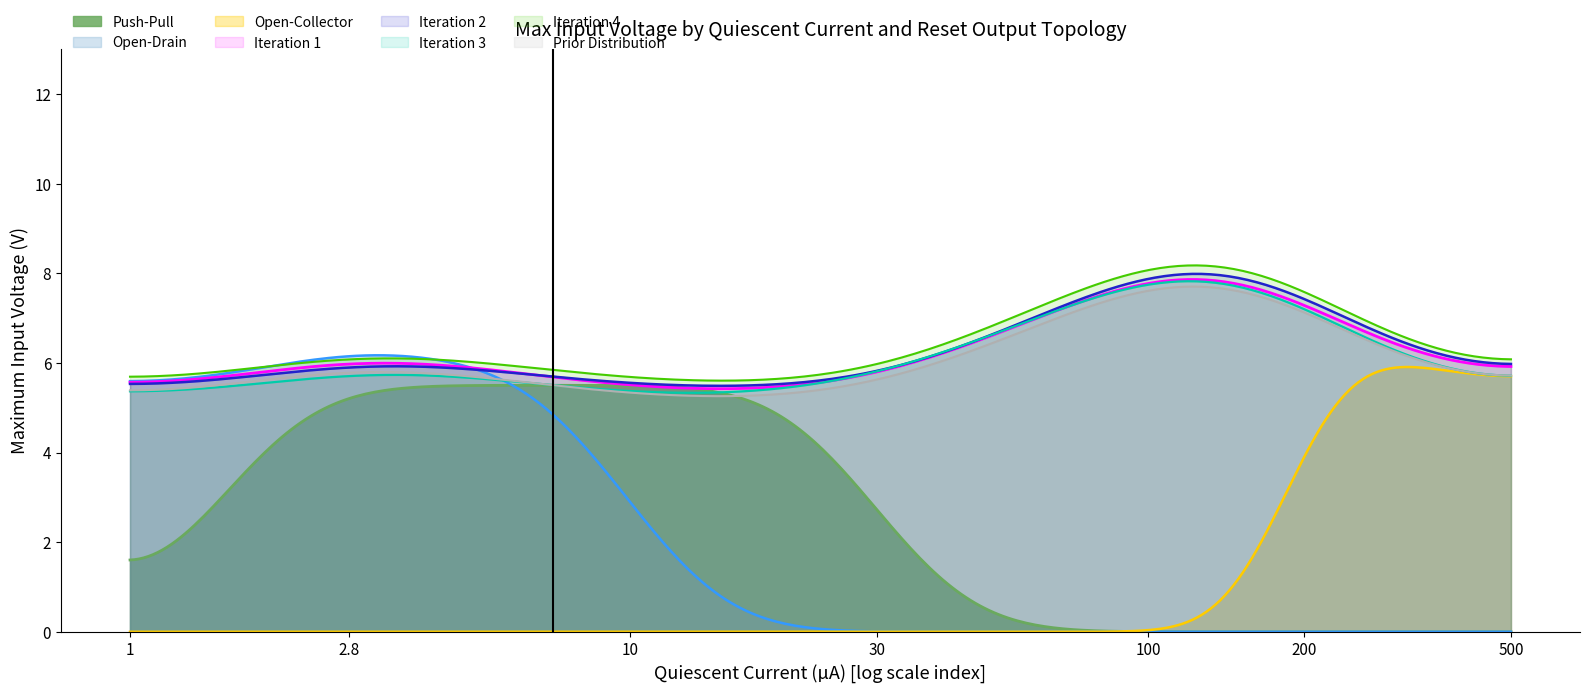

What is the lowest value of the Iteration 1 series?

5.4